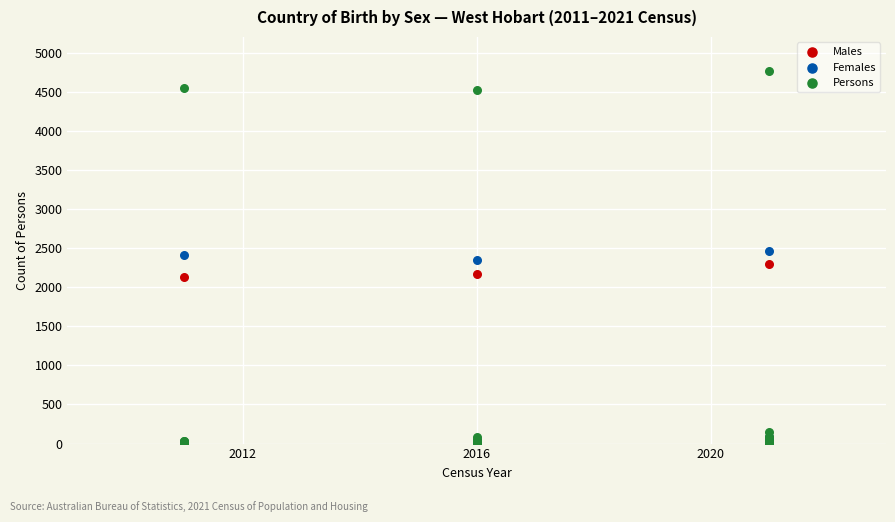

What are all the series names shown in the legend?

Males, Females, Persons